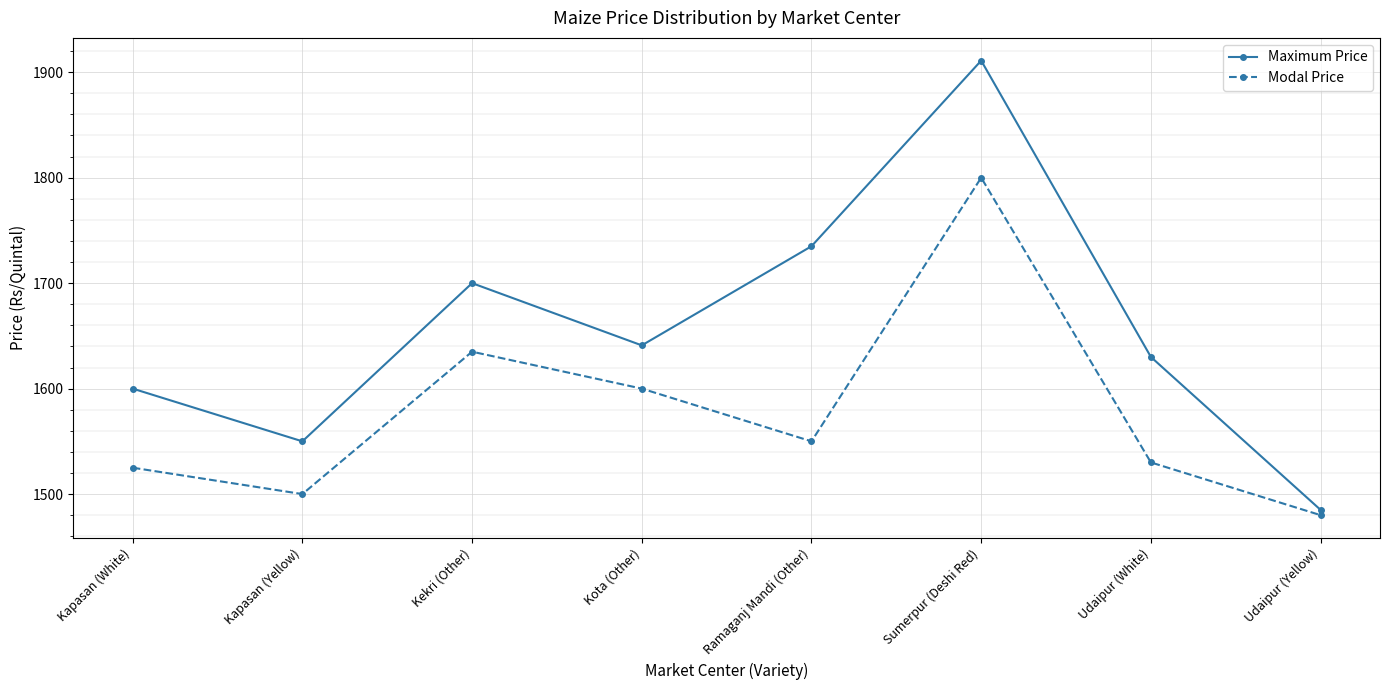

Which series has the largest total across all categories?

Maximum Price